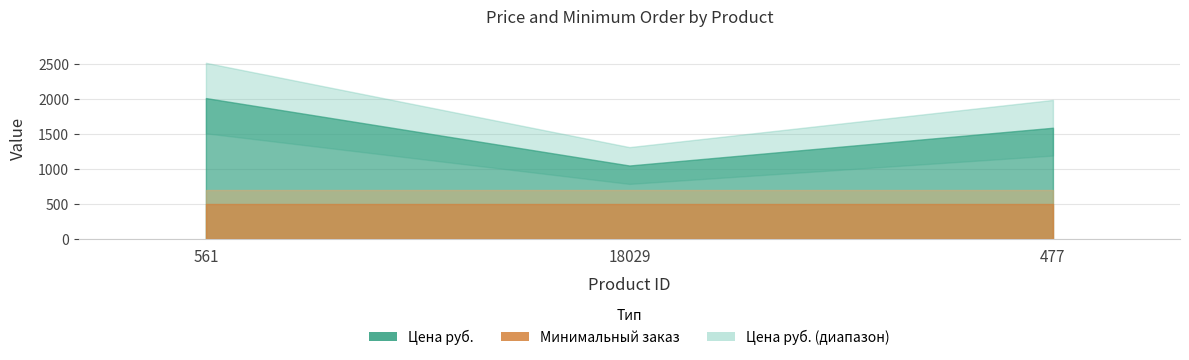

What is the lowest value of the Цена руб. series?

1050.6